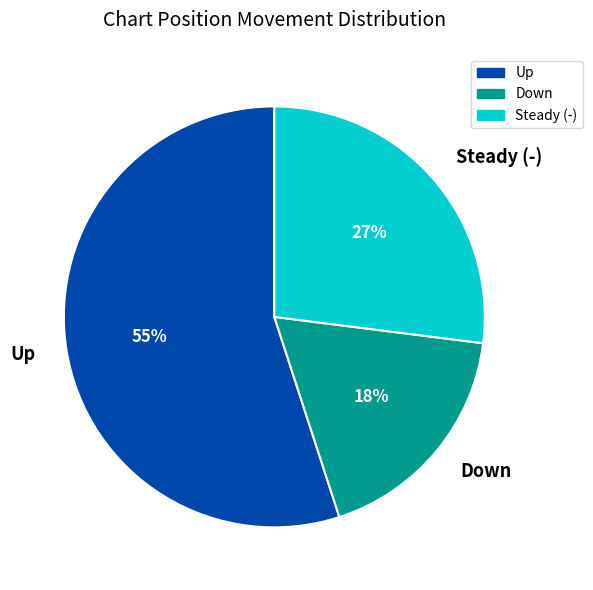

Is the sum of Steady (-) and Up greater than half?

Yes